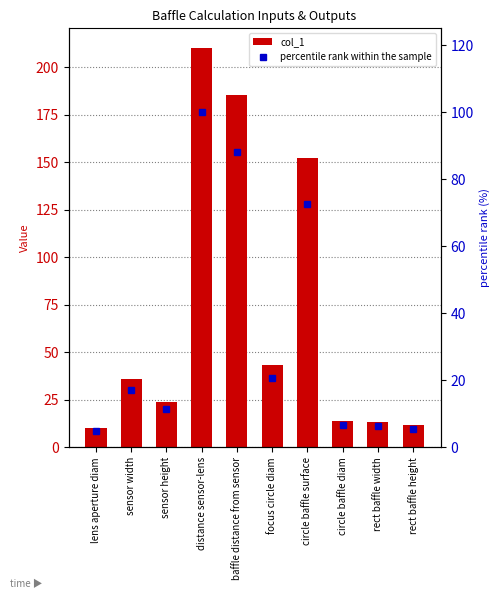

What position from the left is lens aperture diam?

1